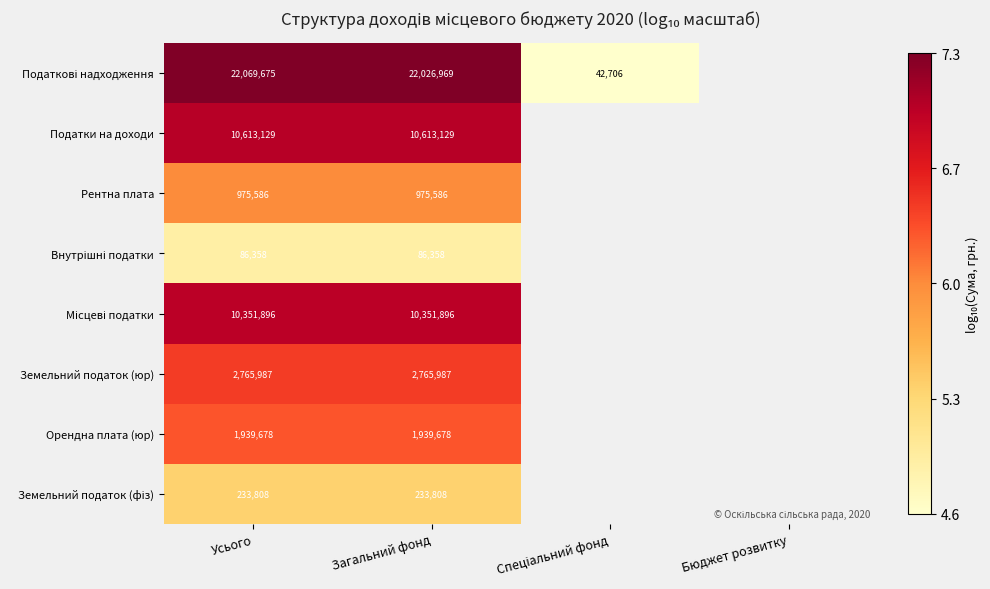

Which category has the highest value in the Орендна плата (юр) series?

Усього